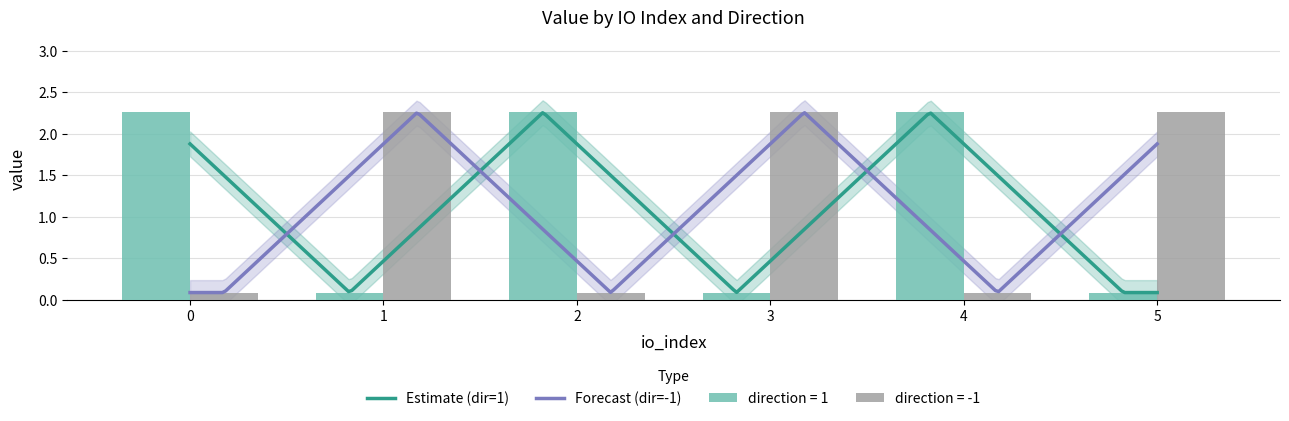

Reading left to right, transcribe all the data shown in this chart.

value_1: 0=2.3	1=0.1	2=2.3	3=0.1	4=2.3	5=0.1
value_-1: 0=0.1	1=2.3	2=0.1	3=2.3	4=0.1	5=2.3